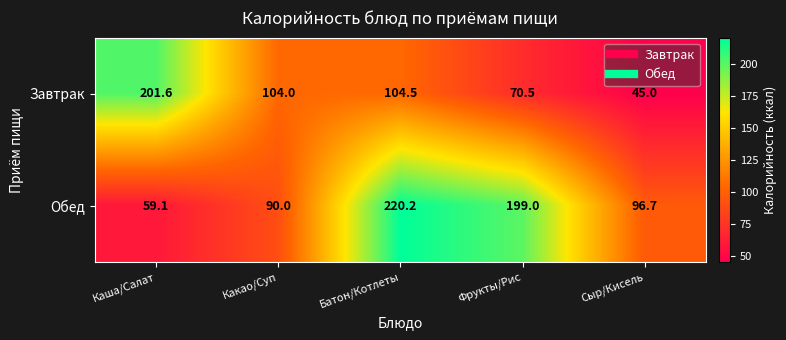

How many data points in Завтрак are less than 104?

2